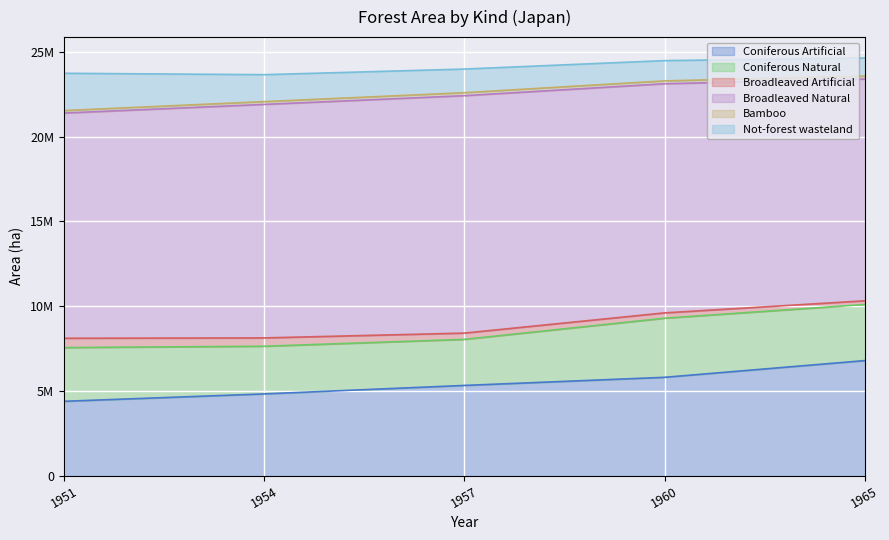

What is the sum of all Bamboo values?

824818